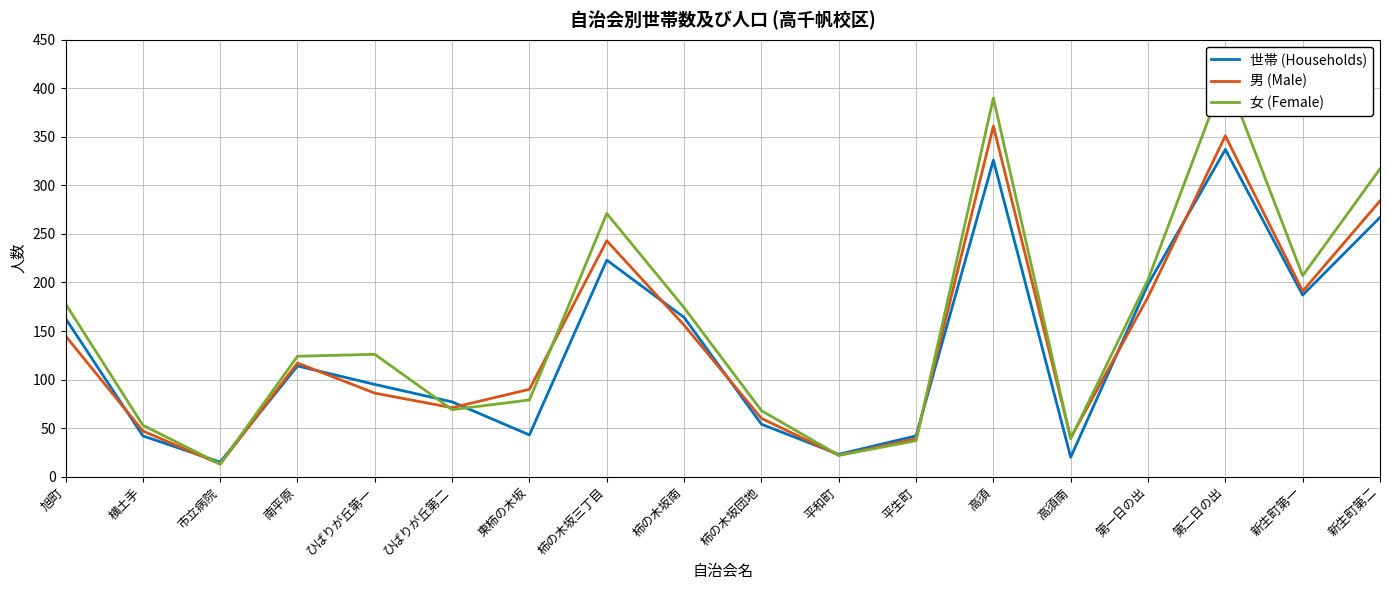

What is the value of the 女 (Female) point at the 18th from the left?

317